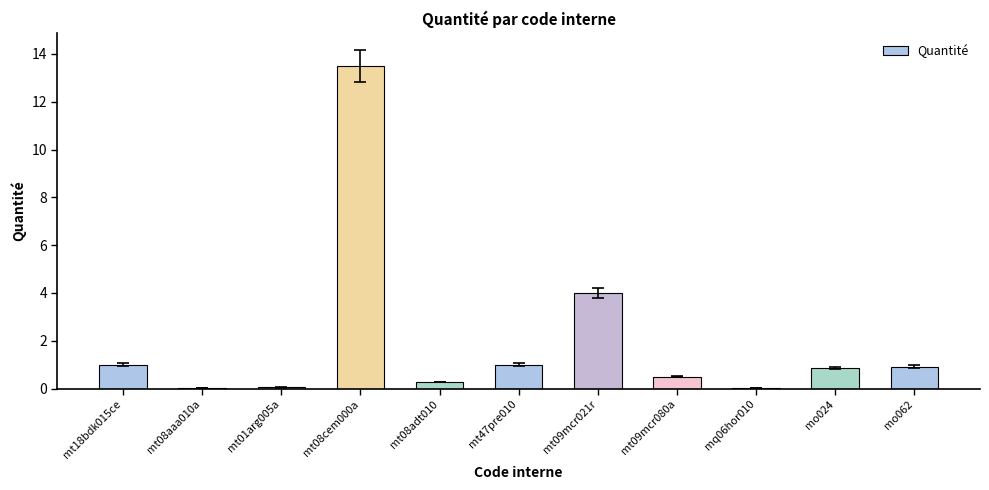

The chart shows a value of 0.0 at mq06hor010. True or false?

True